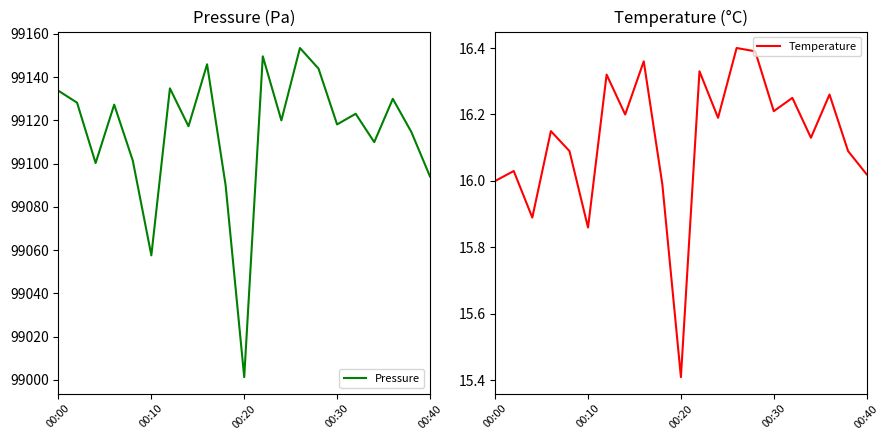

The Pressure series shows 30219.6 at 13. True or false?

False